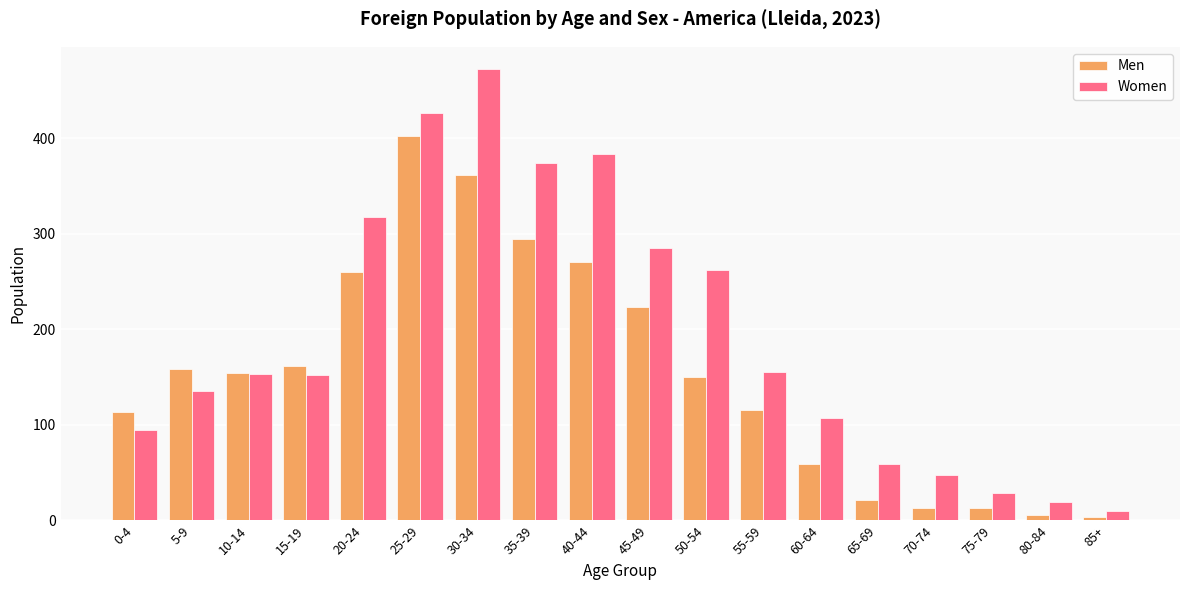

What is the total value across all series at 5-9?

295